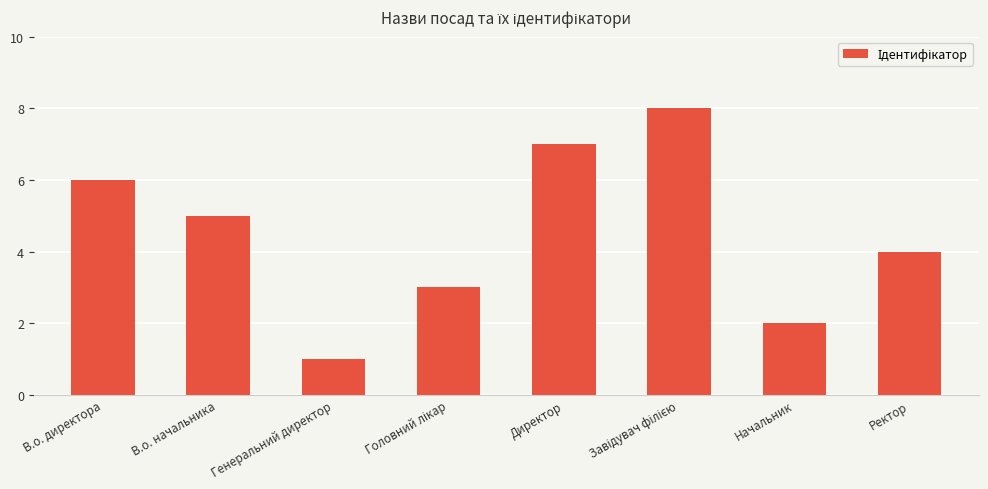

What is the minimum value shown in the chart?

1